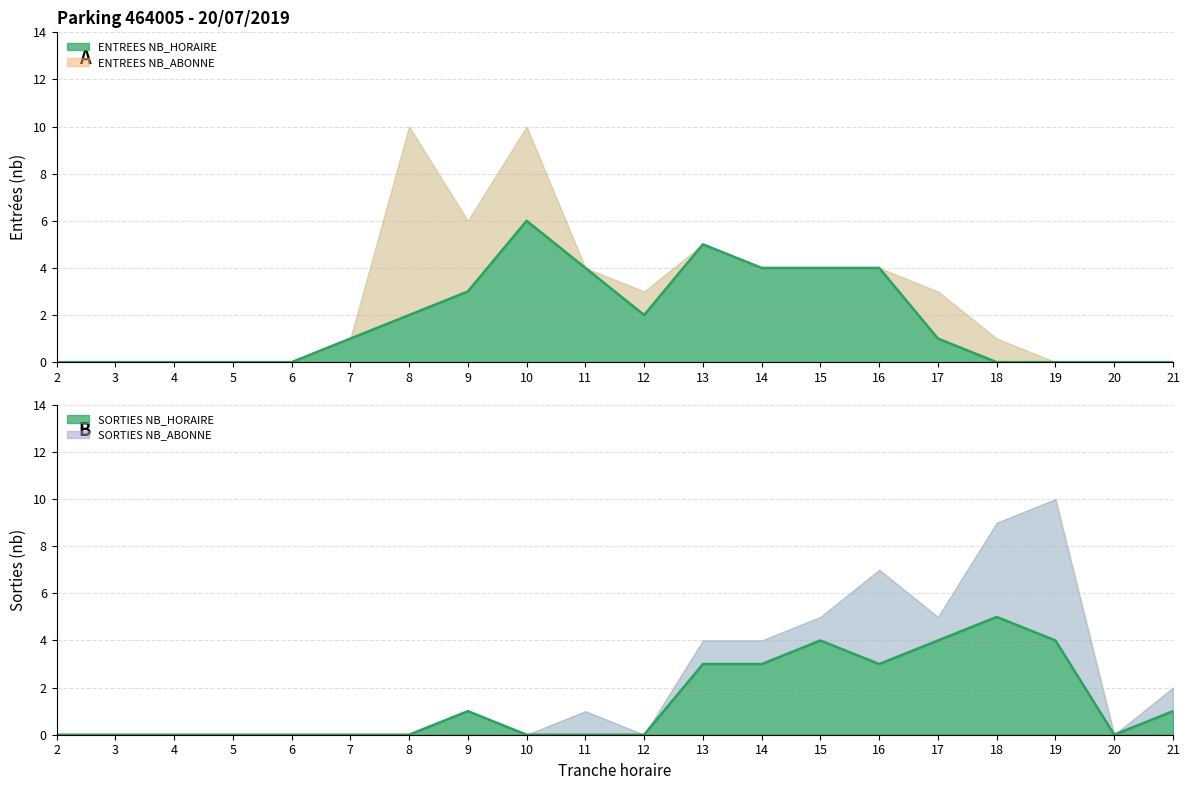

How many lines are shown in the chart?

2